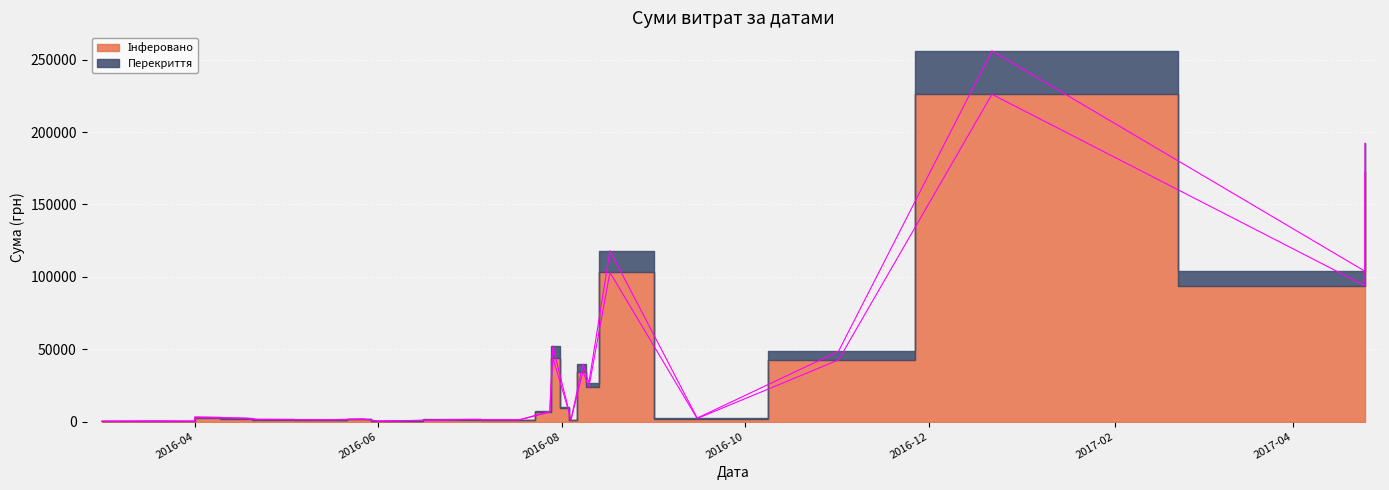

Reading left to right, extract all data points from this chart.

Інферовано: 0=150.0	1=300.0	2=203.4	3=288.0	4=2745.4	5=2100.0	6=1350.0	7=1350.0	8=1200.0	9=1200.0	10=1596.2	11=300.0	12=1350.0	13=1350.0	14=1200.0	15=1200.0	16=34545.0	17=23763.6	18=800.0	19=9340.0	20=44178.0	21=6547.6	22=103082.0	23=42588.0	24=2100.0	25=226164.0	26=93890.0	27=172240.0
Перекриття: 0=50.0	1=100.0	2=50.0	3=80.0	4=500.0	5=300.0	6=200.0	7=200.0	8=100.0	9=100.0	10=200.0	11=50.0	12=150.0	13=150.0	14=80.0	15=80.0	16=5000.0	17=3000.0	18=100.0	19=1000.0	20=8000.0	21=500.0	22=15000.0	23=6000.0	24=300.0	25=30000.0	26=10000.0	27=20000.0